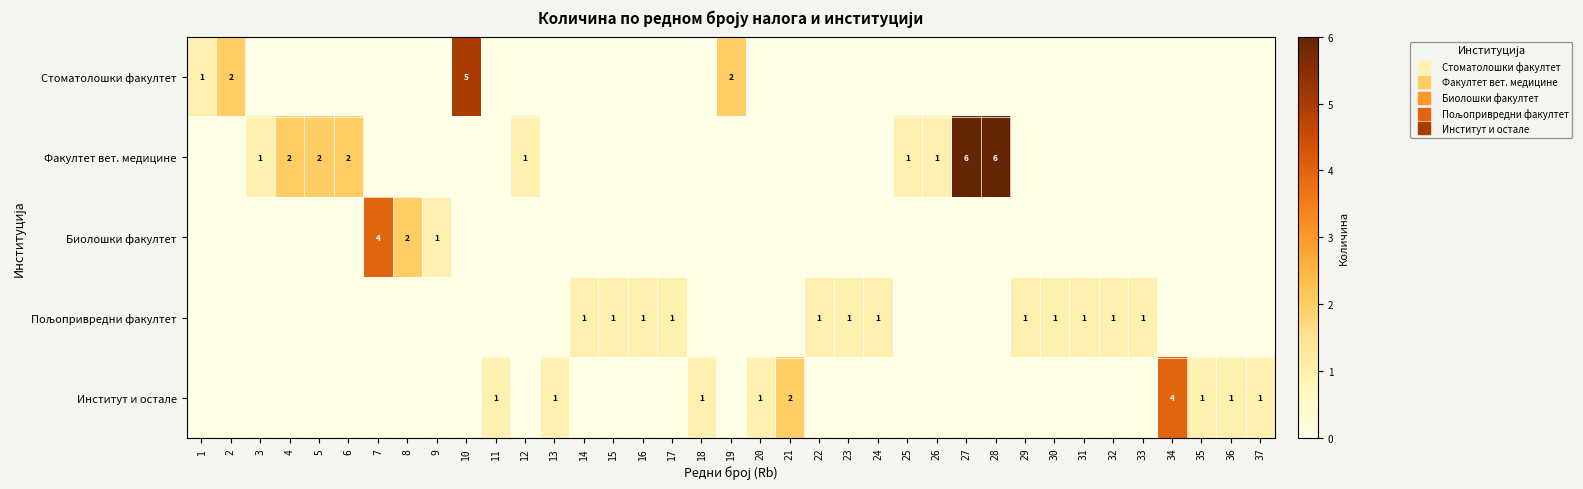

Rank the categories by Стоматолошки факултет value from lowest to highest.

3, 4, 5, 6, 7, 8, 9, 11, 12, 13, 14, 15, 16, 17, 18, 20, 21, 22, 23, 24, 25, 26, 27, 28, 29, 30, 31, 32, 33, 34, 35, 36, 37, 1, 2, 19, 10